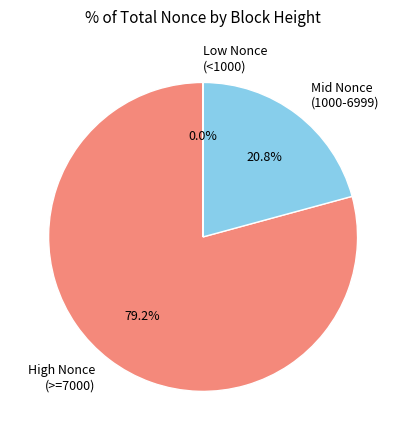

Combined, do Mid Nonce (1000-6999) and High Nonce (>=7000) account for over 50%?

Yes